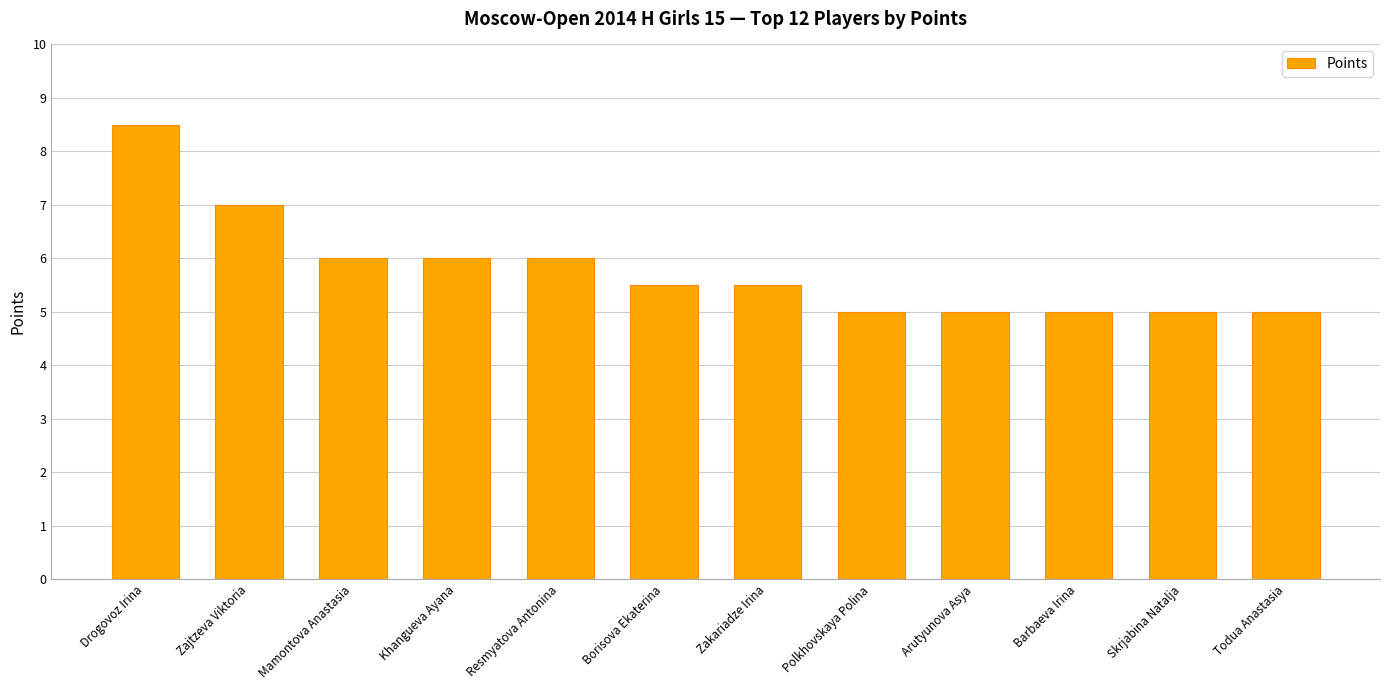

The value at Barbaeva Irina is 8.9. True or false?

False